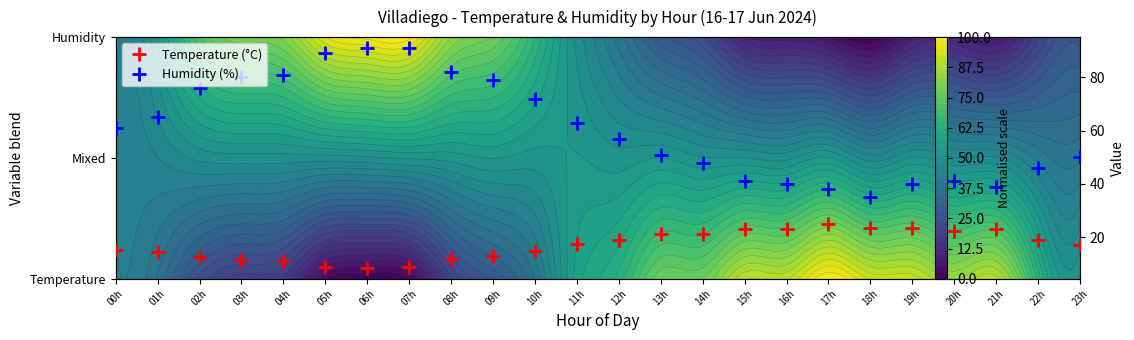

What is the difference between the maximum and minimum values in the Temperature (°C) series?

16.3